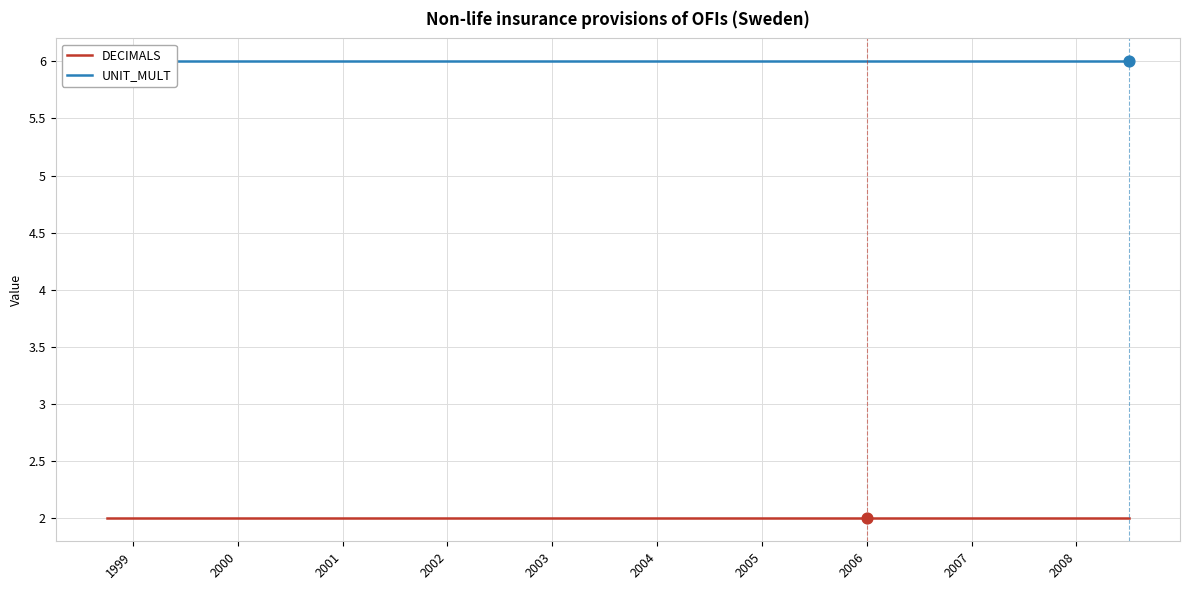

Which series has the largest Y range (max minus min)?

DECIMALS